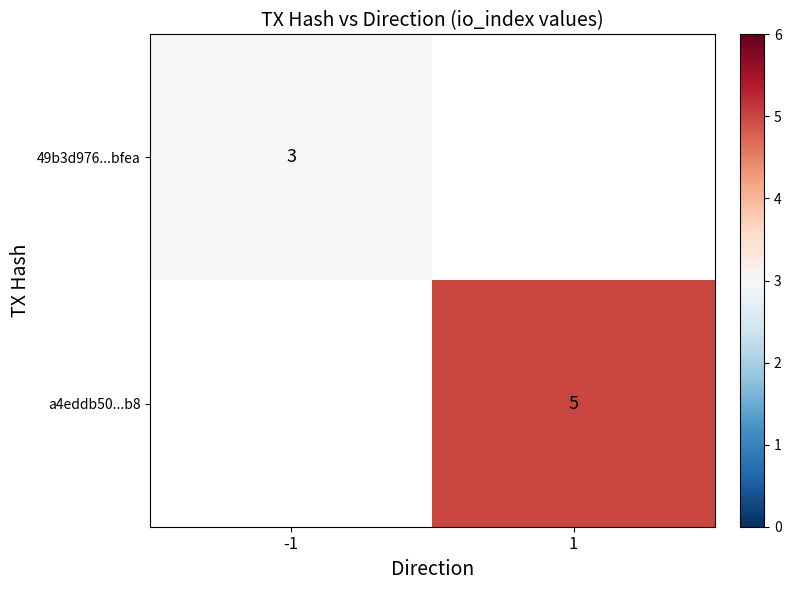

The value of 49b3d976...bfea at -1 is 3. True or false?

True